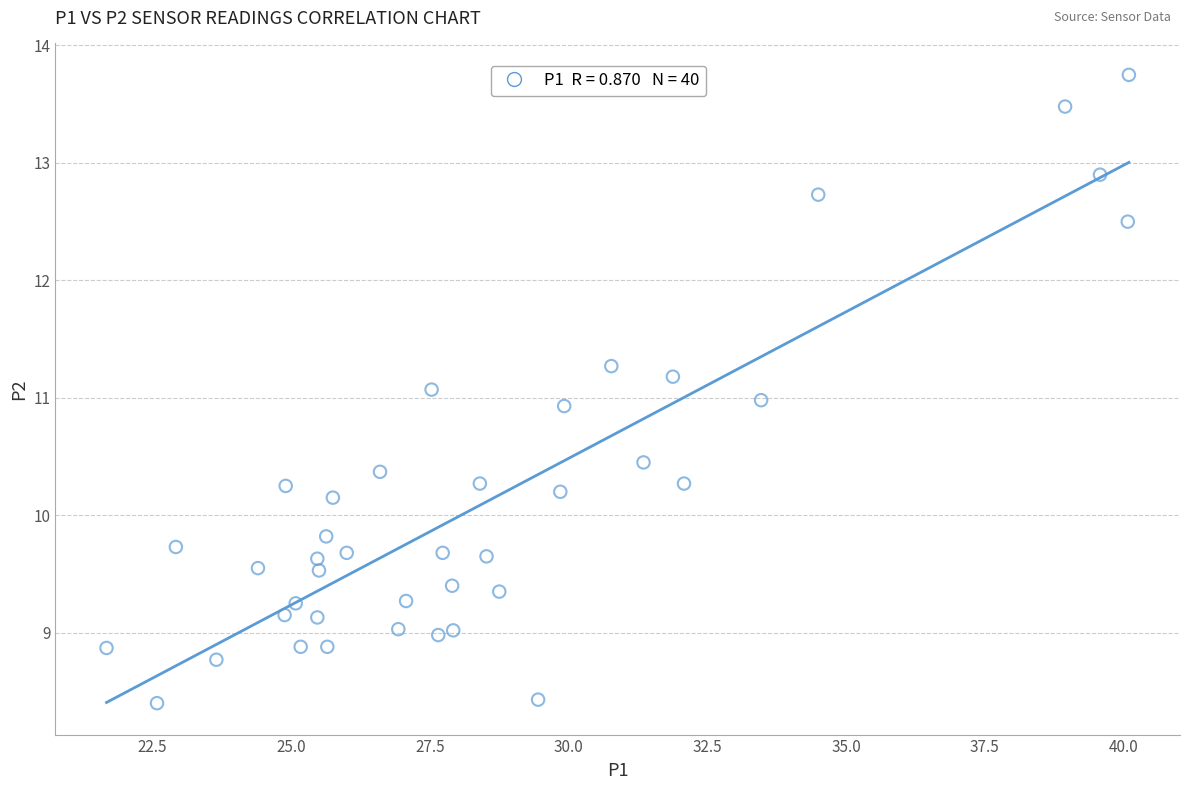

What is the range of X values (max minus min)?

18.4